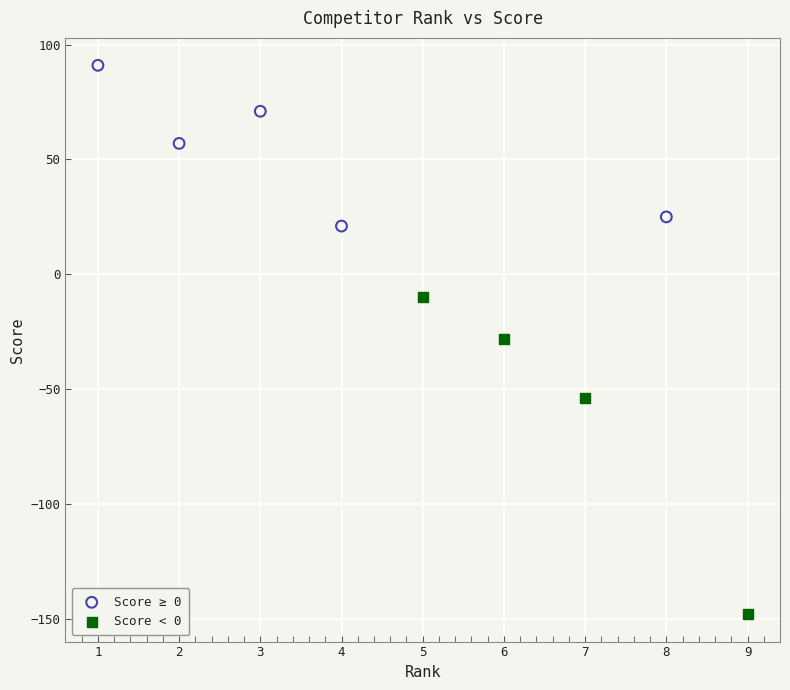

Which series reaches the minimum Y coordinate?

Score < 0